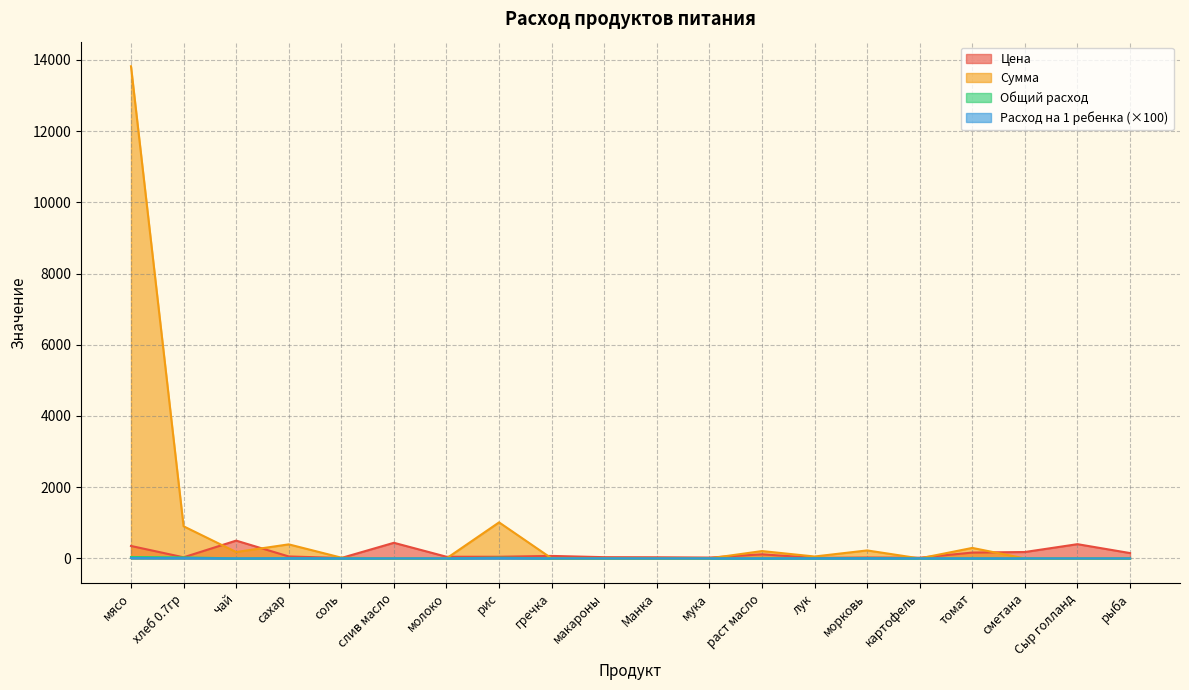

Which series has the largest range (max minus min)?

Сумма